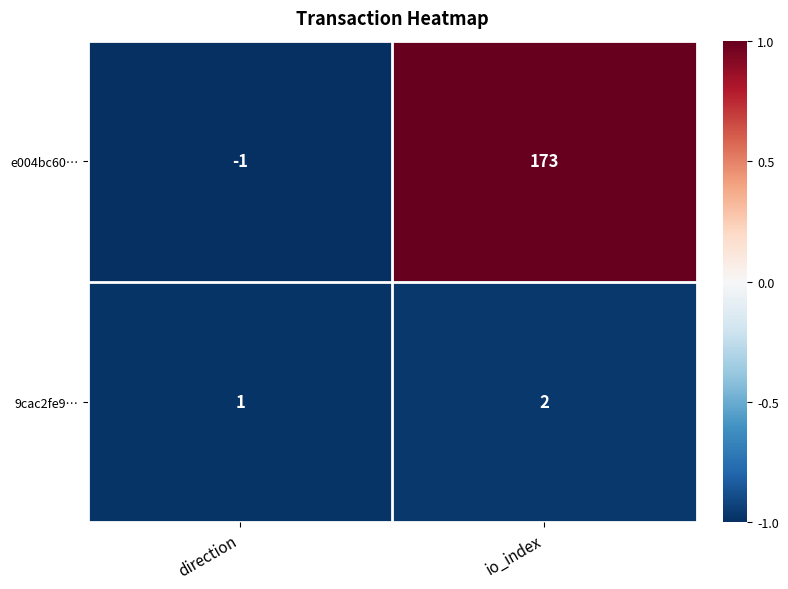

What is the difference between the e004bc60… values at io_index and direction?

174